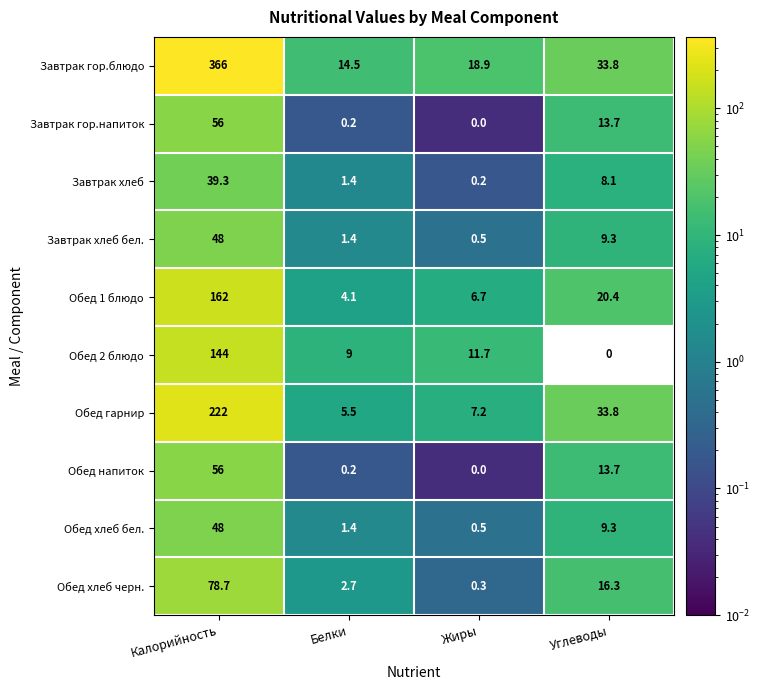

How many categories are shown in the chart?

4